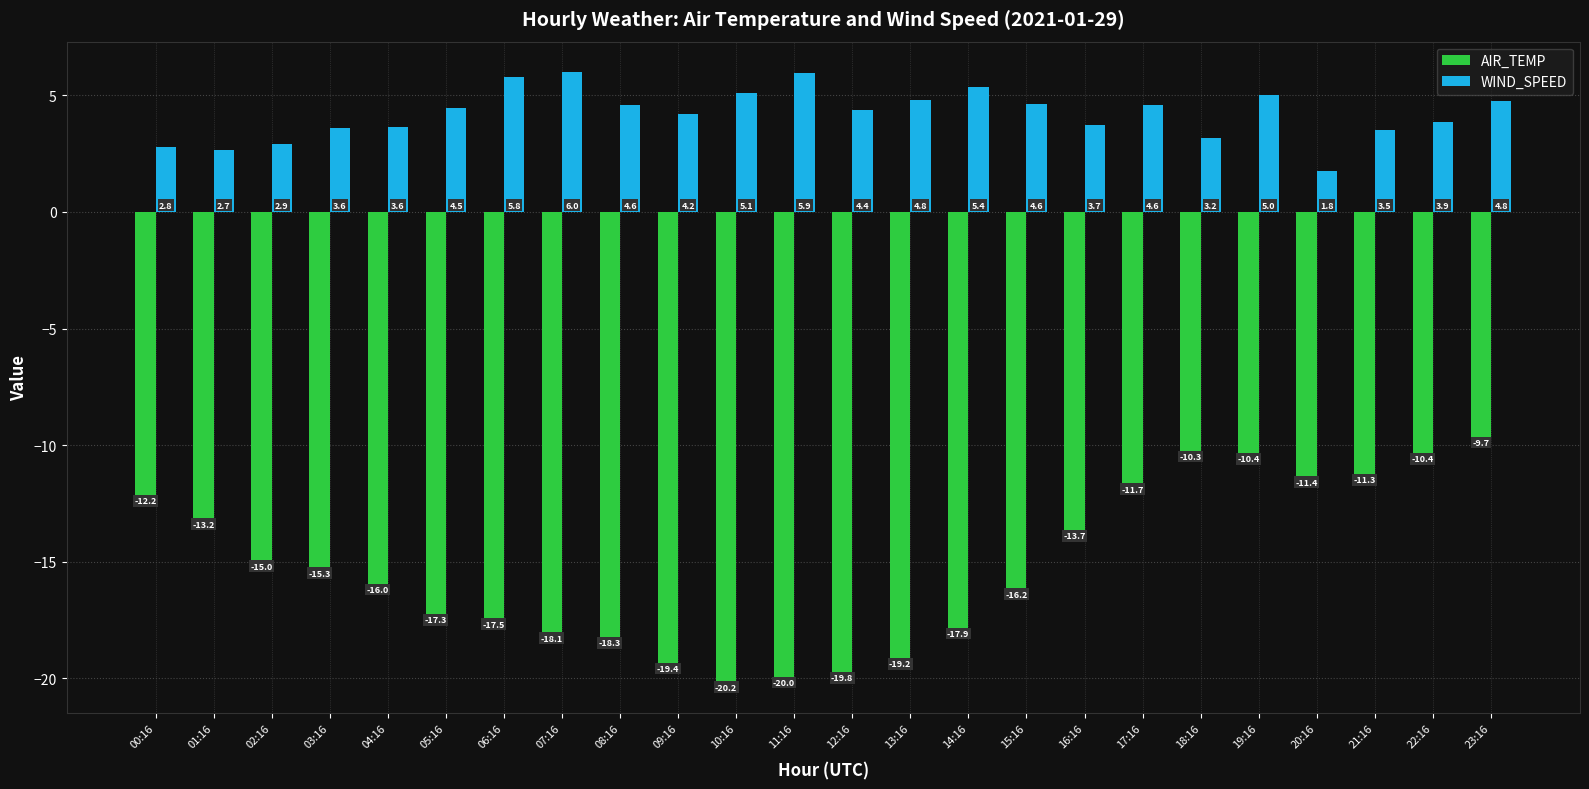

At which label is AIR_TEMP closest to -14?

16:16